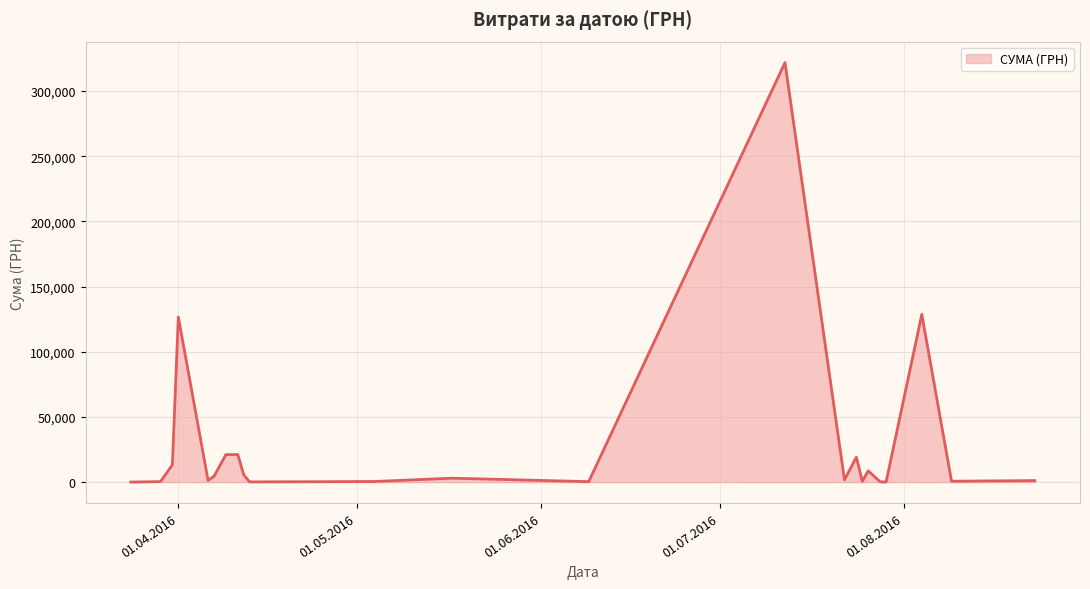

What is the difference between the maximum and minimum values?

321752.7